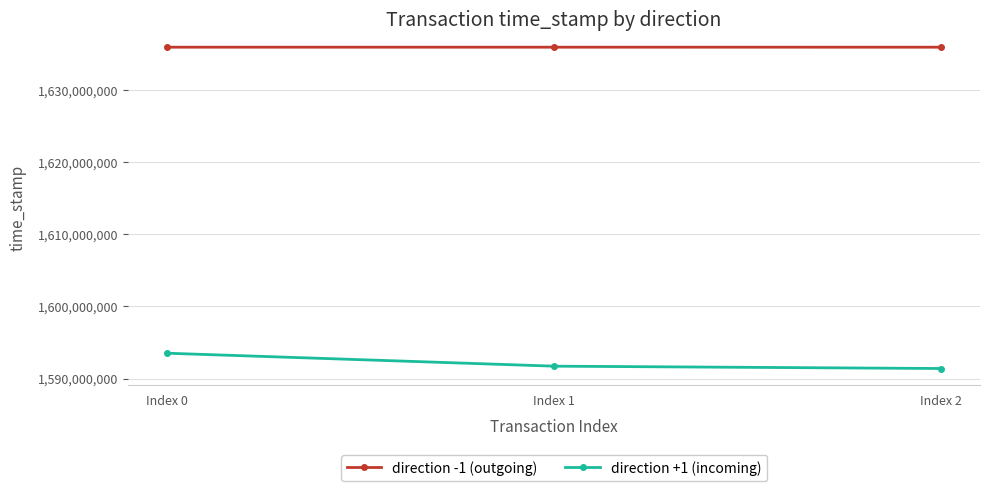

What is the difference between the direction +1 (incoming) values at Index 1 and Index 0?

1797912